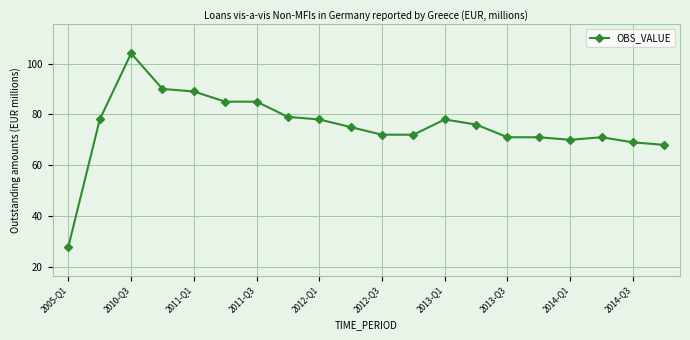

Reading right to left, extract all data points from this chart.

68	69	71	70	71	71	76	78	72	72	75	78	79	85	85	89	90	104	78	28